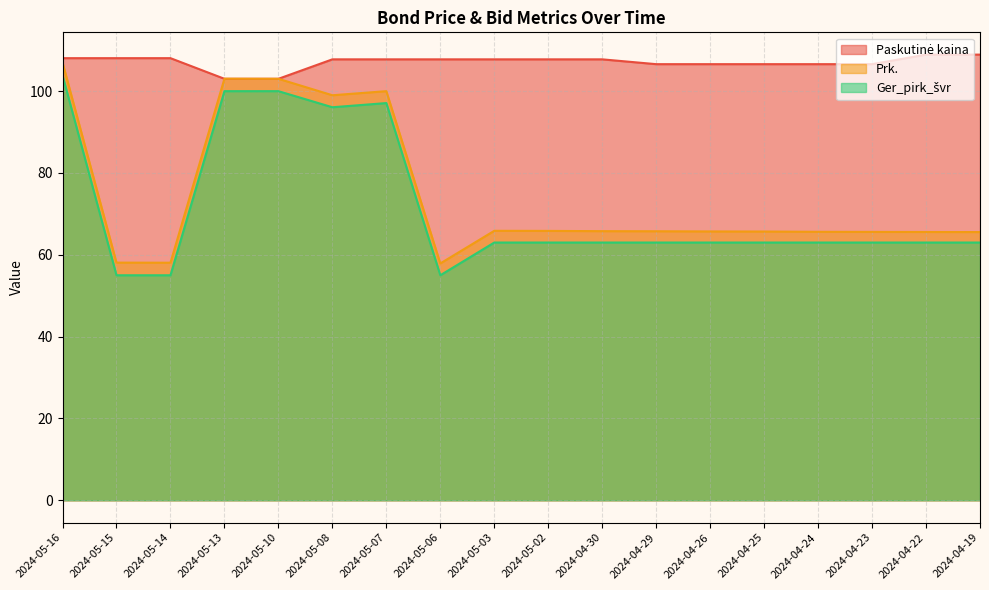

After their last crossing, which series has the higher values: Prk. or Paskutinė kaina?

Prk.